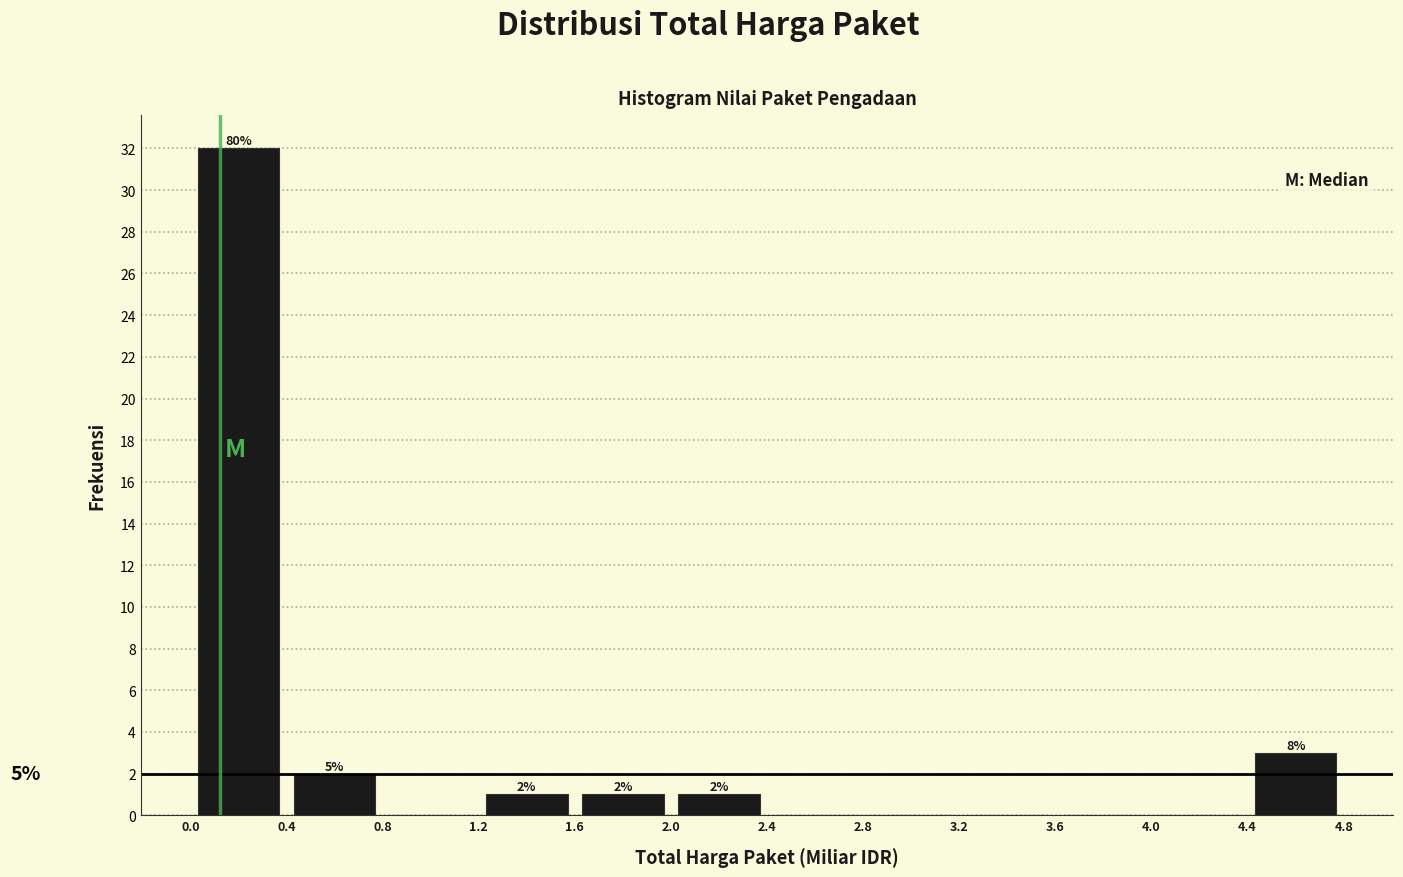

Which range on the x-axis has the tallest bar?

0.0 to 0.4